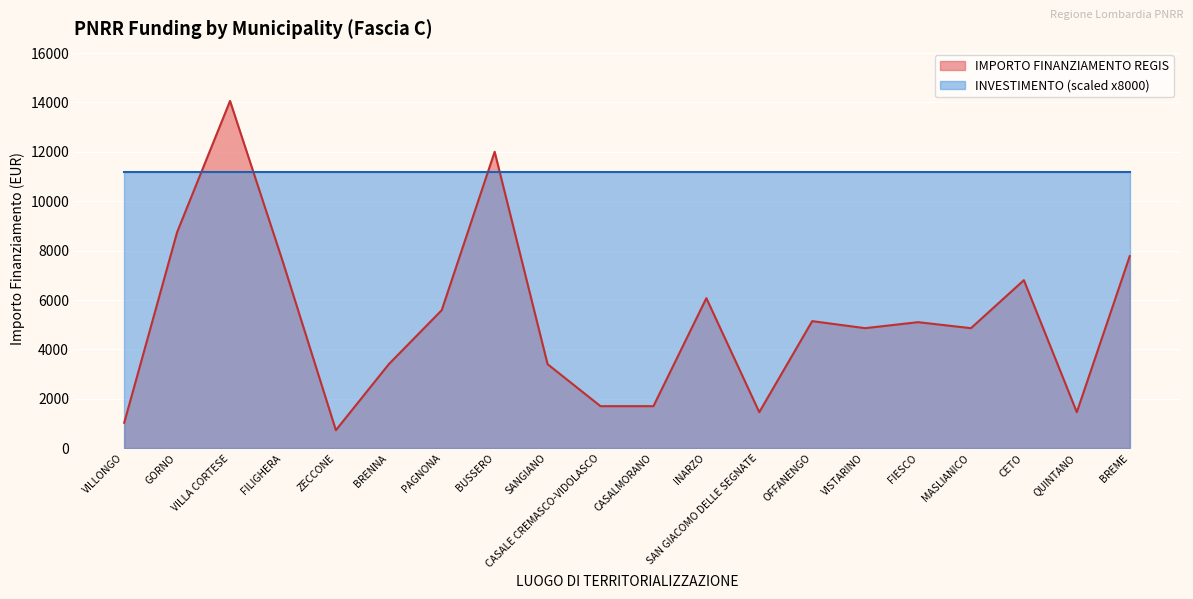

What is the change in value from BRENNA to QUINTANO?

-1944